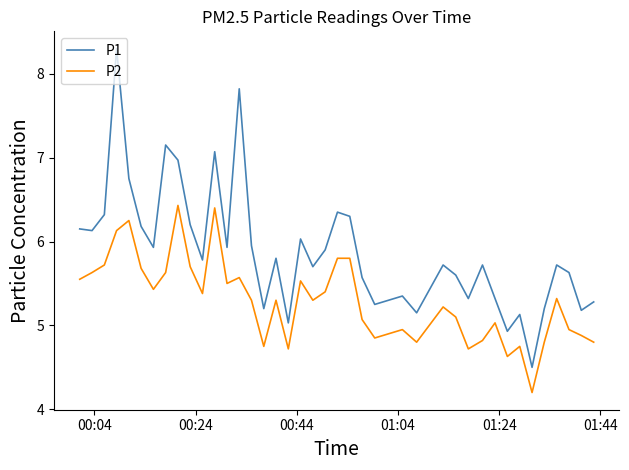

True or false: P2 and P1 cross at least once.

False